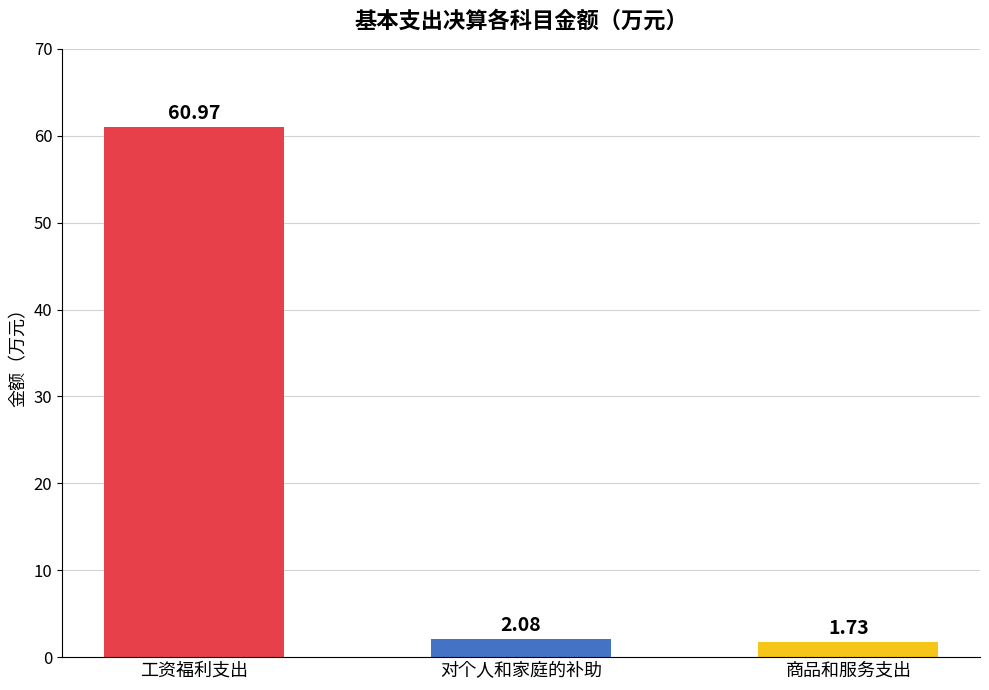

Which category has the lowest value across all series?

商品和服务支出